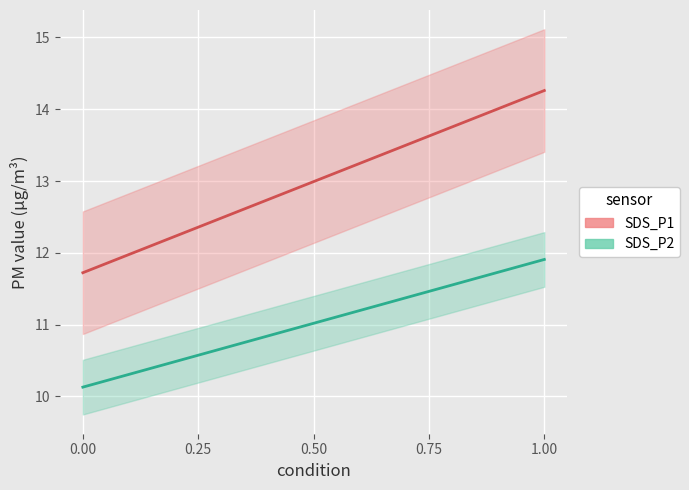

True or false: SDS_P2 and SDS_P1 intersect in this chart.

False